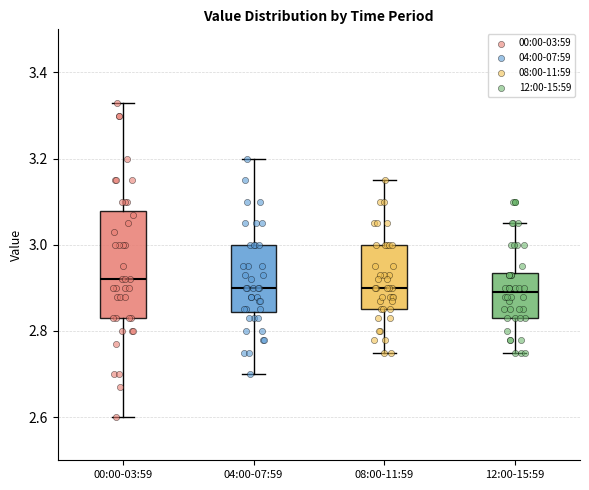

Comparing the boxes themselves (not the whiskers), which one is the tallest?

00:00-03:59